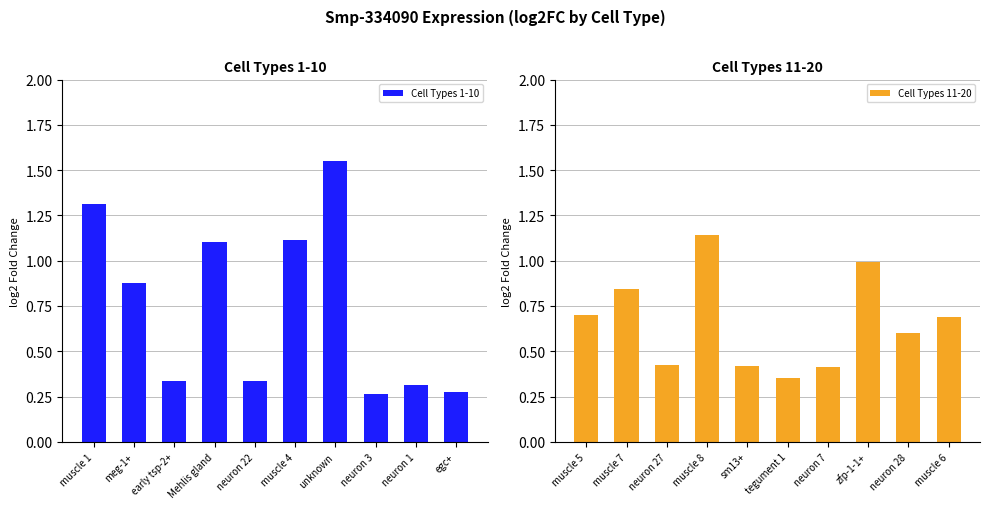

Reading left to right, transcribe all the data shown in this chart.

Cell Types 1-10: 1.3	0.9	0.3	1.1	0.3	1.1	1.5	0.3	0.3	0.3
Cell Types 11-20: 0.7	0.8	0.4	1.1	0.4	0.4	0.4	1.0	0.6	0.7